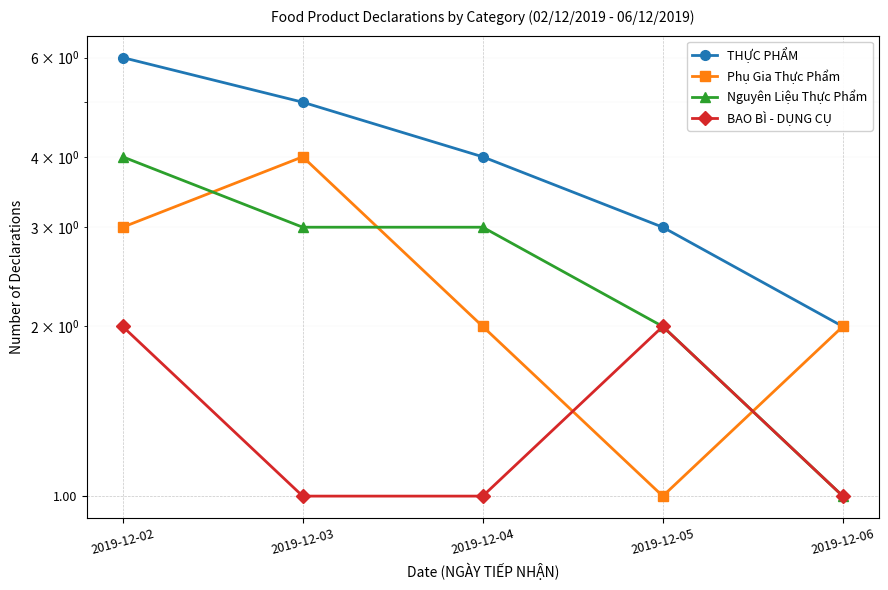

What is the total value across all series at 2019-12-06?

6